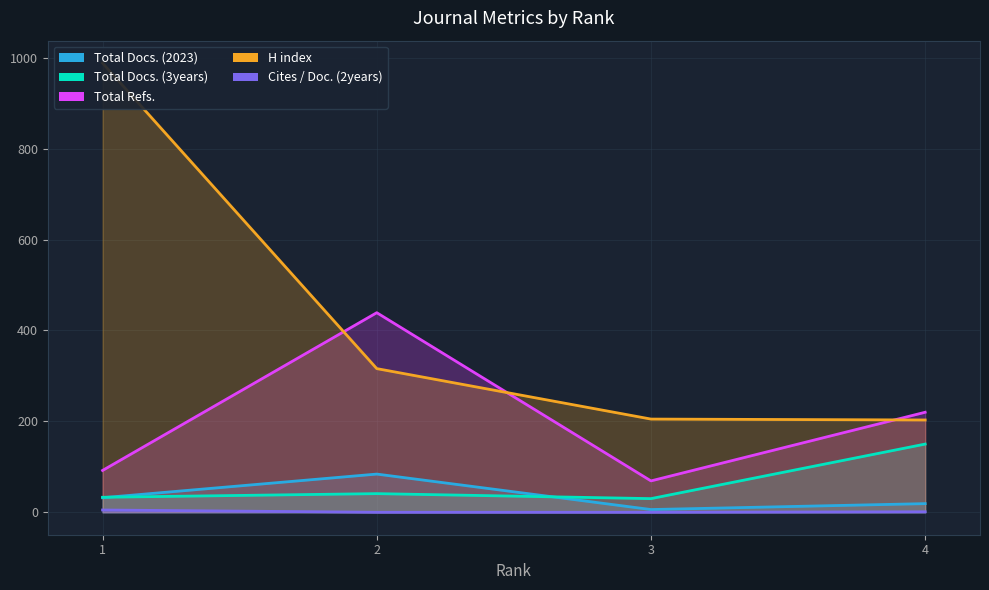

At which category is the sum across all series the highest?

1